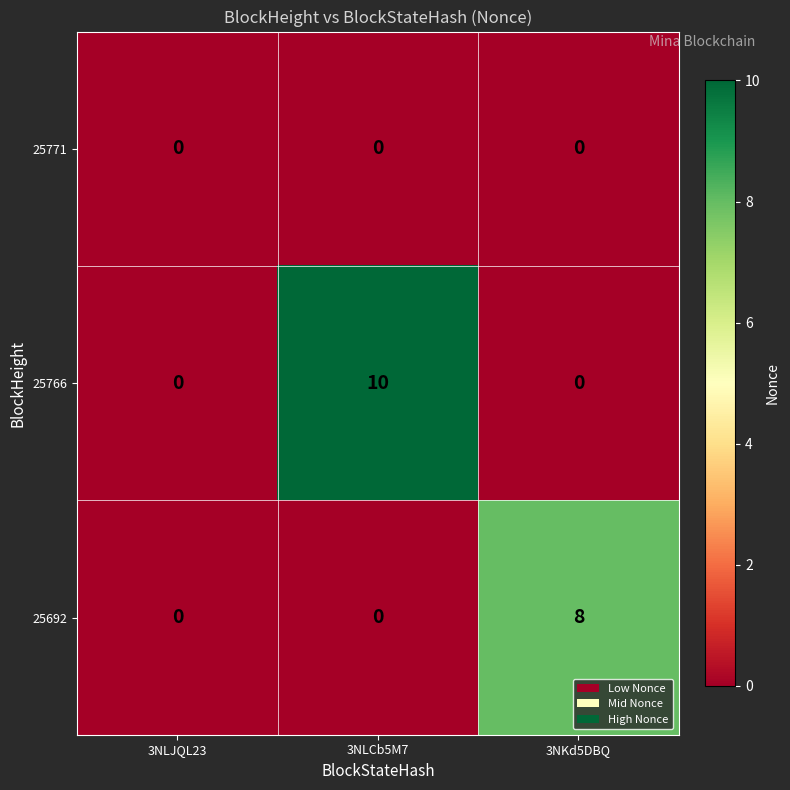

Which series has the largest range (max minus min)?

25766